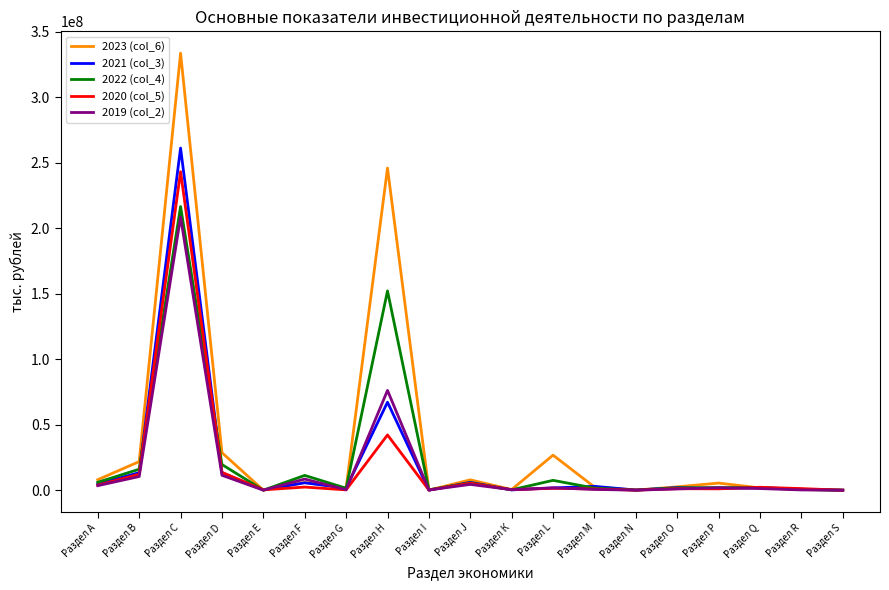

Which label corresponds to the largest value in the chart?

Раздел C